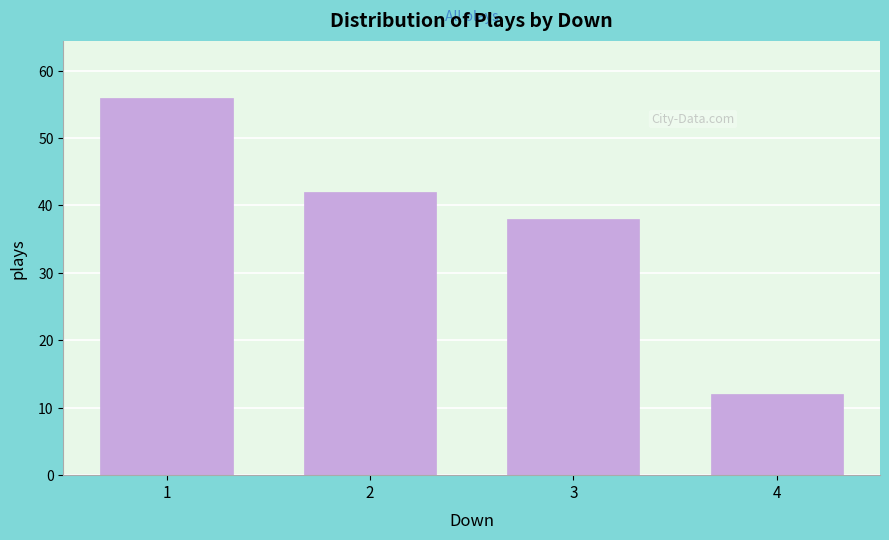

Reading right to left, transcribe all the data shown in this chart.

12	38	42	56